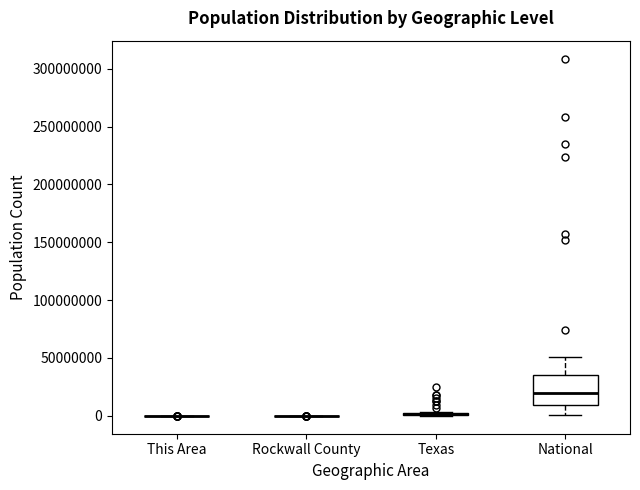

Which box is the tallest, from its lower edge to its upper edge?

National